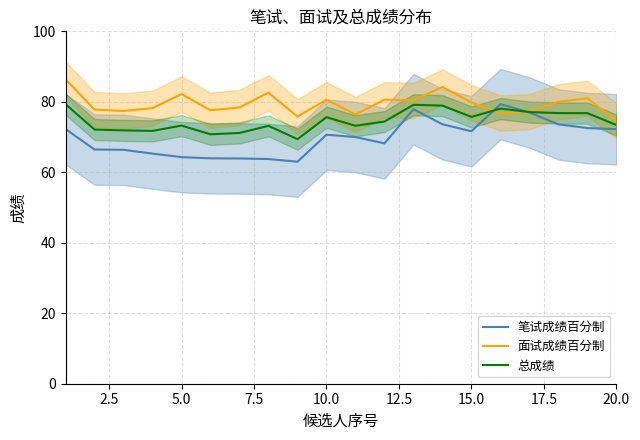

List the series in order of their overall mean, lowest first.

笔试成绩百分制, 总成绩, 面试成绩百分制